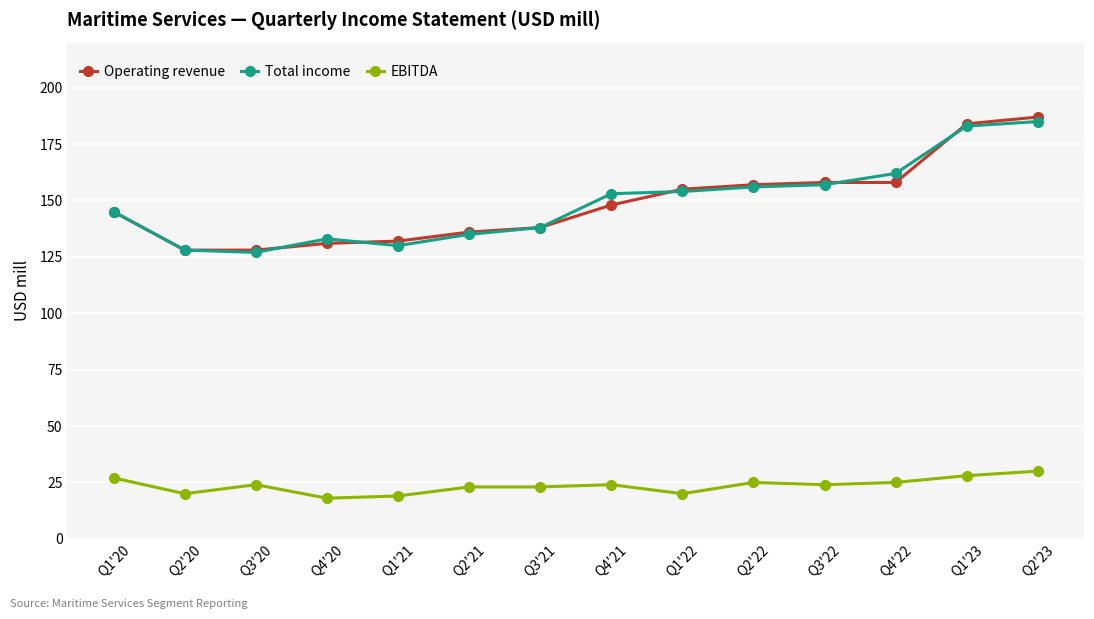

How many distinct data groups are displayed?

3